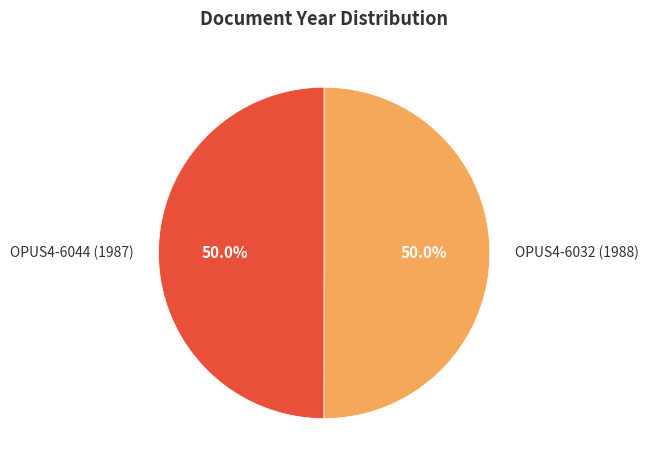

What is the ratio of the value at OPUS4-6032 (1988) to the value at OPUS4-6044 (1987)?

1.0